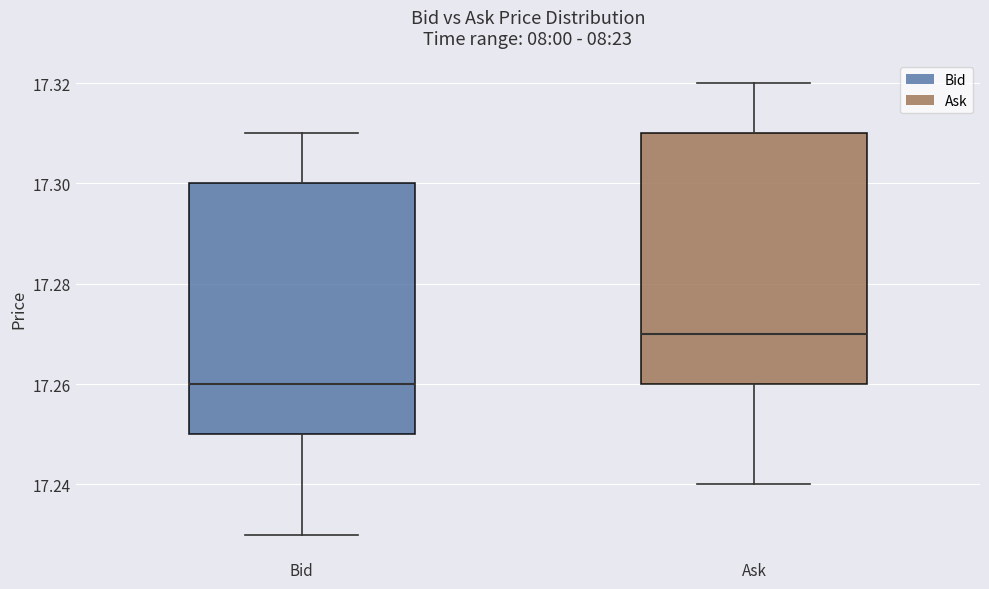

Reading left to right, read every box against the y-axis: the position of its median line, the range the box covers, and the ends of its whiskers. The values are not printed on the chart, so give them approximately, as read against the axis.

Bid: median 17.26, box 17.25 to 17.30, whiskers 17.23 to 17.31
Ask: median 17.27, box 17.26 to 17.31, whiskers 17.24 to 17.32